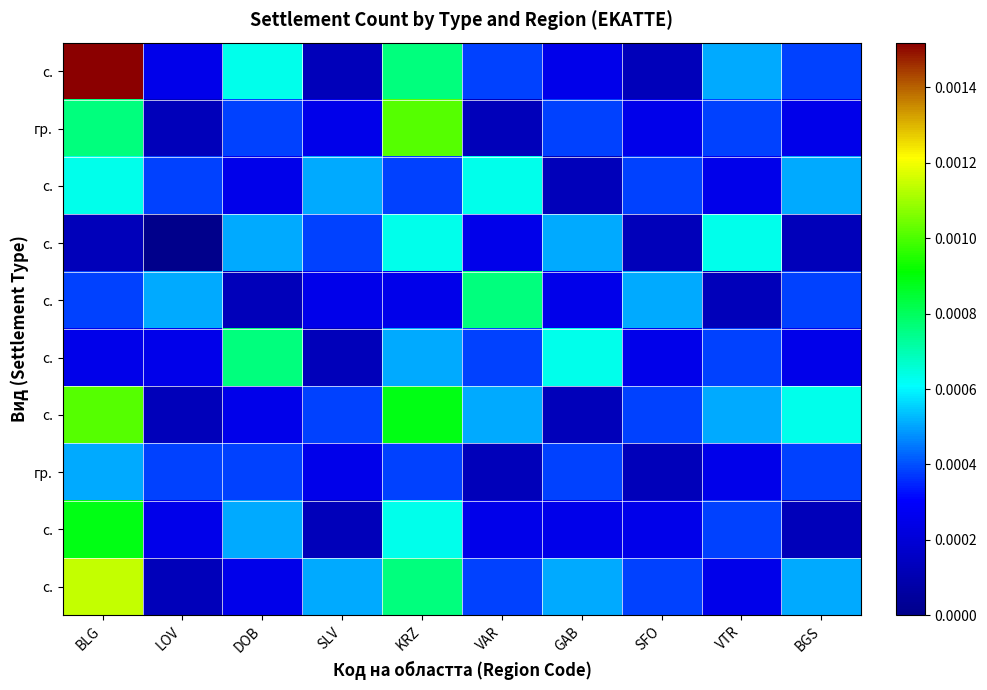

At which category is the sum across all series the highest?

BLG